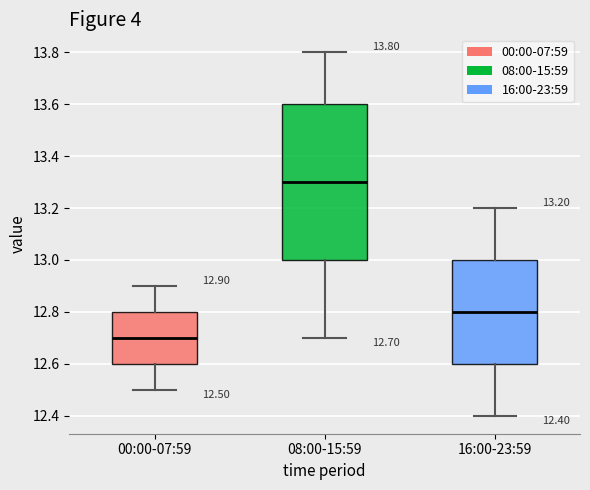

Which box is the tallest, from its lower edge to its upper edge?

08:00-15:59